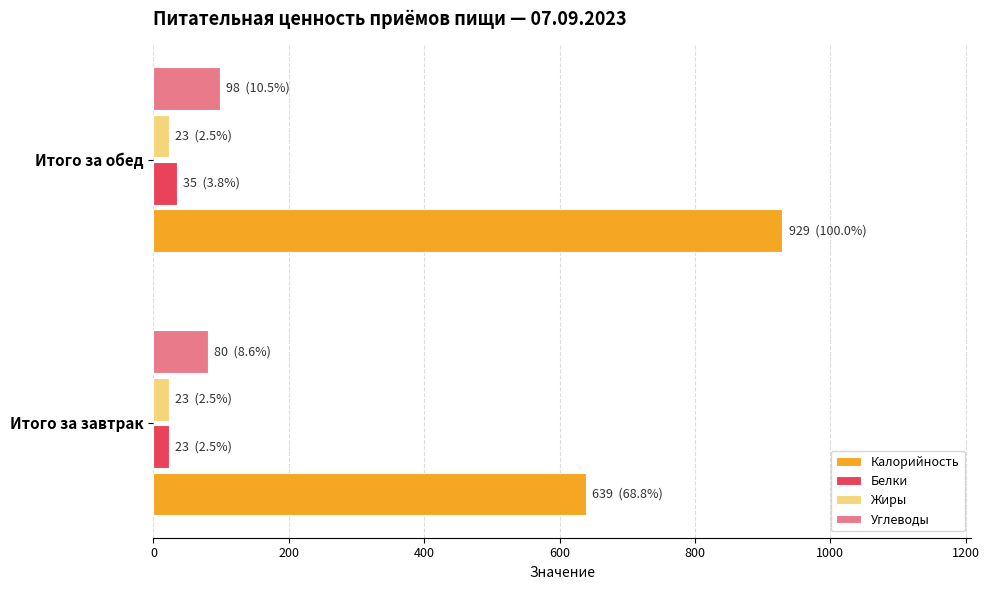

What is the average value of the Углеводы series?

89